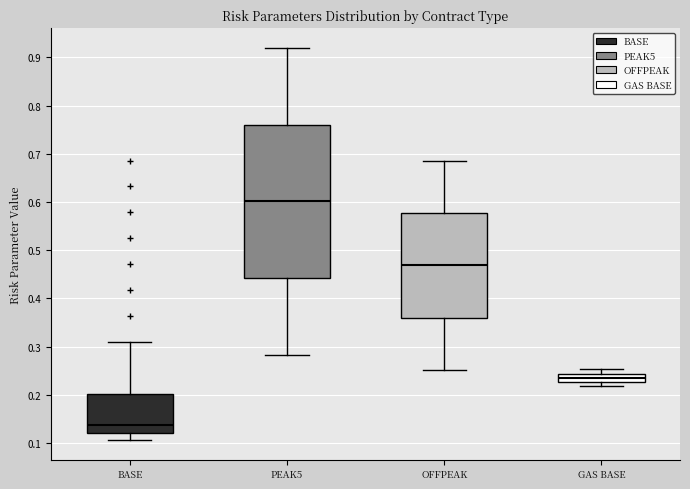

Where is the lower edge of the box for GAS BASE on the y-axis? The values are not printed on the chart, so give them approximately, as read against the axis.

0.23